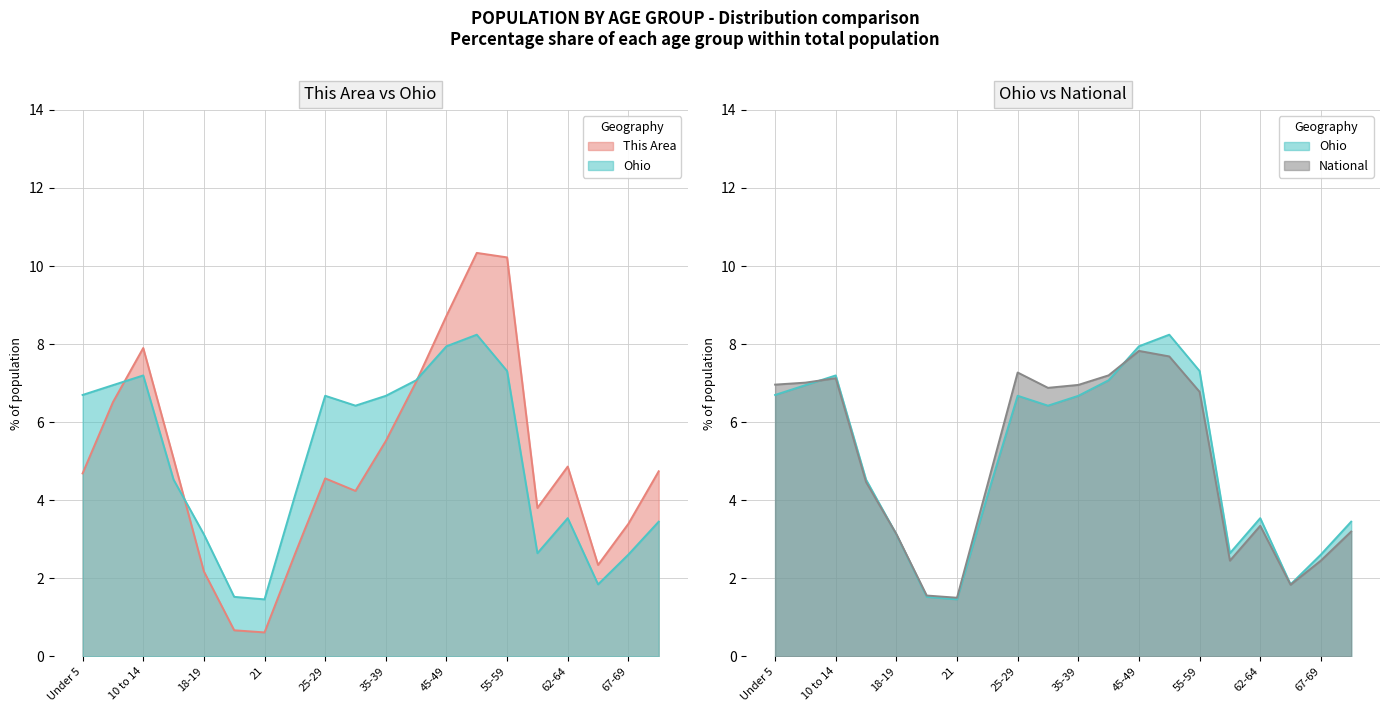

Reading left to right, what are all the values shown in this chart?

This Area: Under 5=4.7	5 to 9=6.5	10 to 14=7.9	15 to 17=5.1	18-19=2.2	20=0.7	21=0.6	22-24=2.6	25-29=4.6	30-34=4.2	35-39=5.5	40-44=7.0	45-49=8.7	50-54=10.3	55-59=10.2	60-61=3.8	62-64=4.9	65-66=2.3	67-69=3.4	70-74=4.7
Ohio: Under 5=6.7	5 to 9=6.9	10 to 14=7.2	15 to 17=4.5	18-19=3.1	20=1.5	21=1.5	22-24=4.1	25-29=6.7	30-34=6.4	35-39=6.7	40-44=7.1	45-49=7.9	50-54=8.2	55-59=7.3	60-61=2.6	62-64=3.5	65-66=1.8	67-69=2.6	70-74=3.4
National: Under 5=7.0	5 to 9=7.0	10 to 14=7.1	15 to 17=4.5	18-19=3.1	20=1.6	21=1.5	22-24=4.4	25-29=7.3	30-34=6.9	35-39=7.0	40-44=7.2	45-49=7.8	50-54=7.7	55-59=6.8	60-61=2.5	62-64=3.3	65-66=1.8	67-69=2.5	70-74=3.2